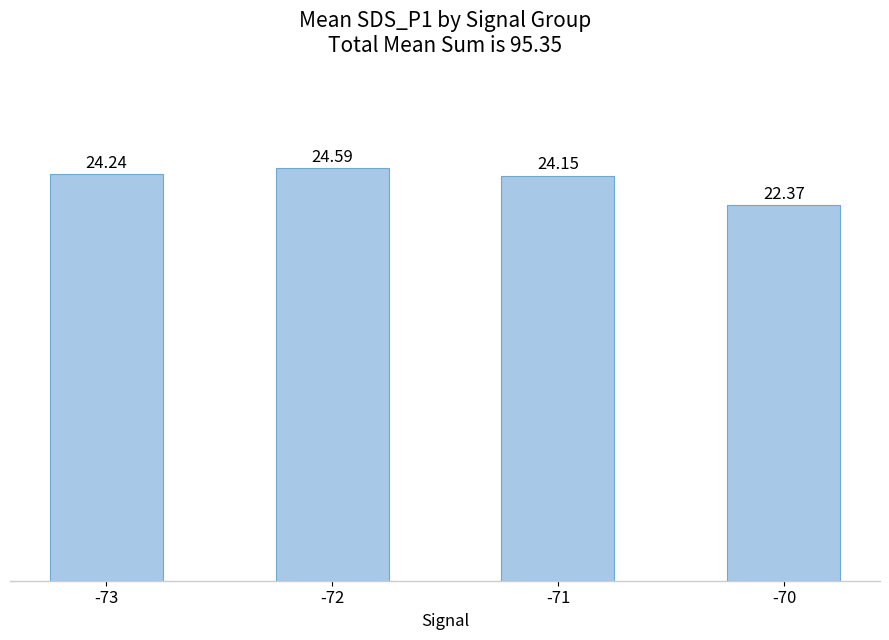

Which label corresponds to the largest value in the chart?

-72